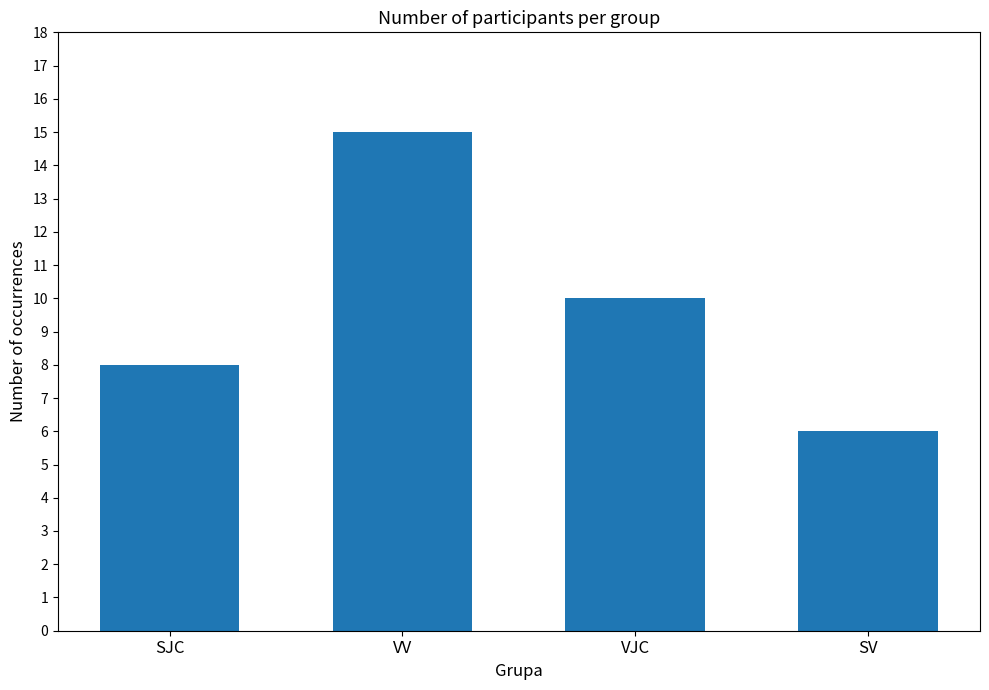

What is the value of the 3rd bar from the left?

10